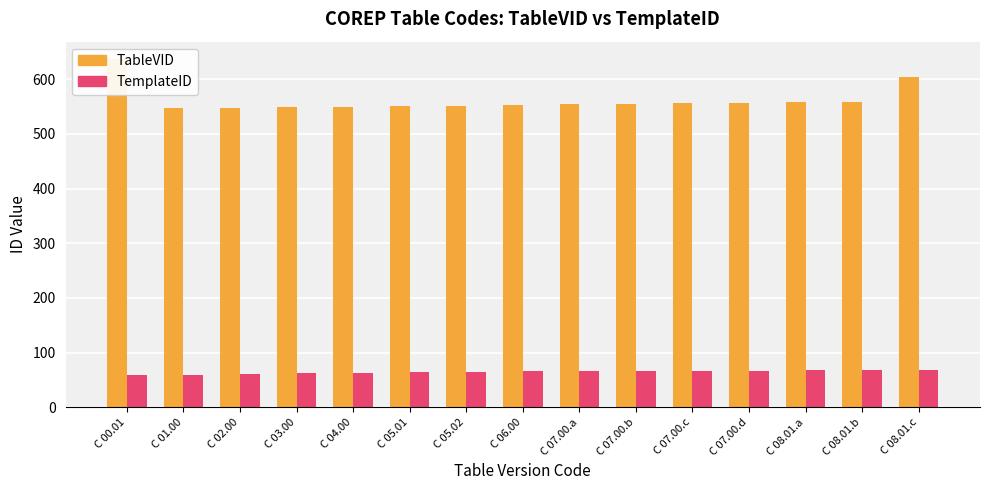

Rank the series at C 07.00.c from lowest to highest value.

TemplateID, TableVID